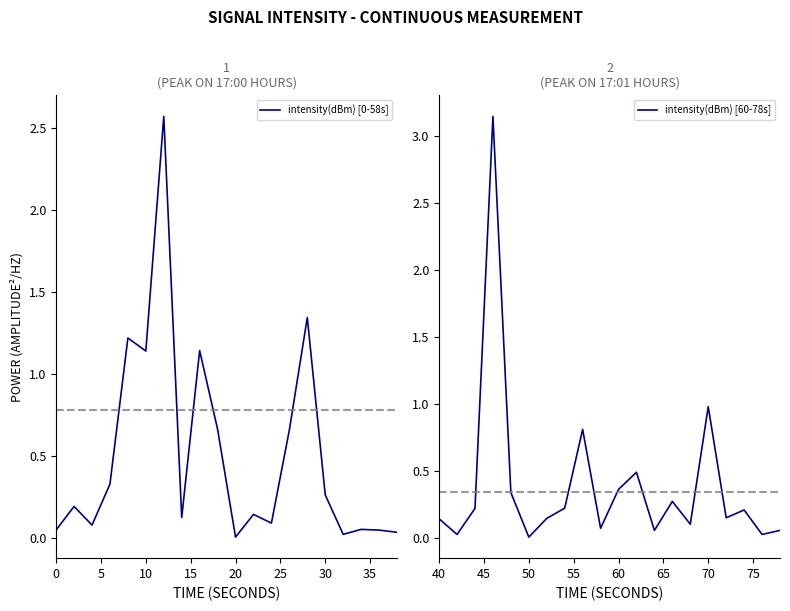

What is the maximum value shown in the chart?

3.1